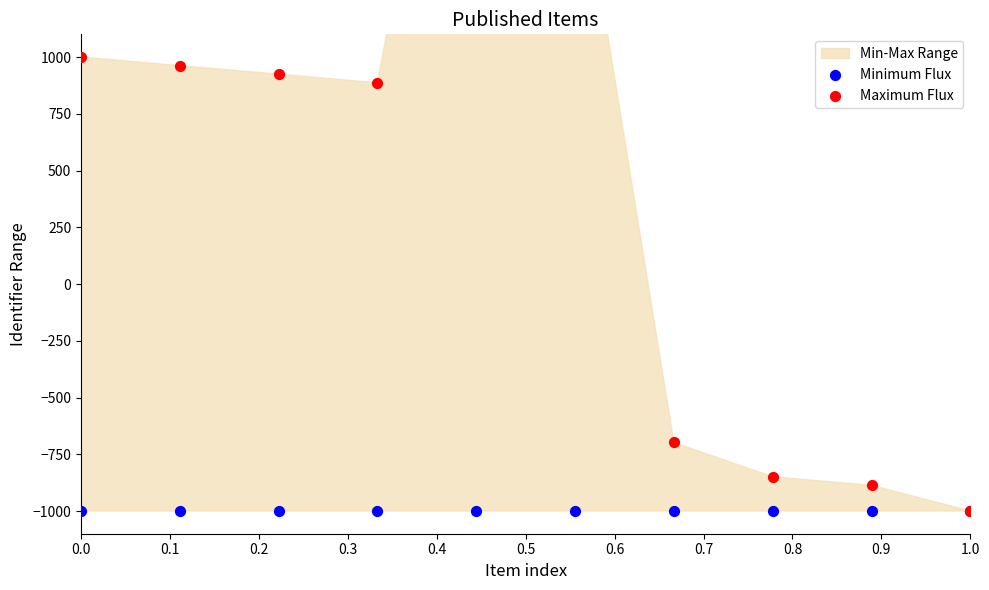

Which series reaches the minimum Y coordinate?

Minimum Flux